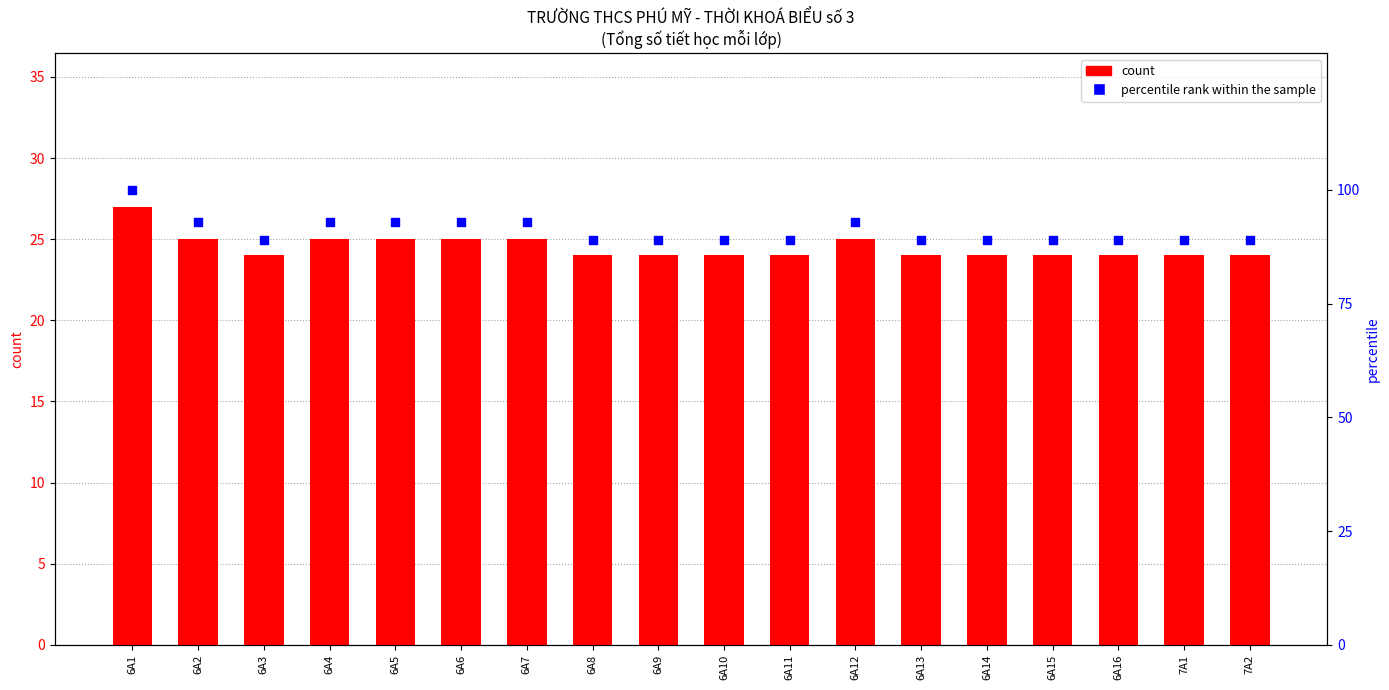

At which category is the sum across all series the highest?

6A1